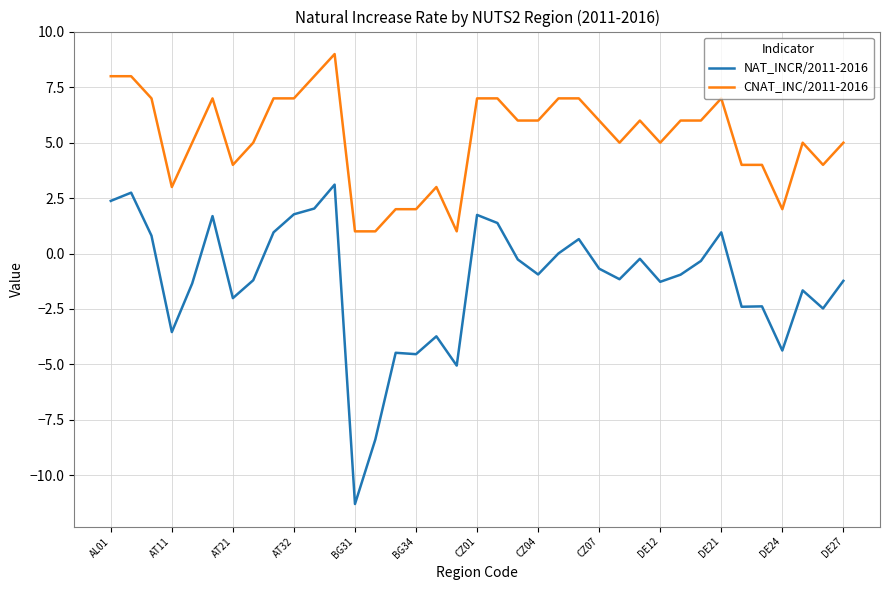

List the series in order of their peak value, highest first.

CNAT_INC/2011-2016, NAT_INCR/2011-2016